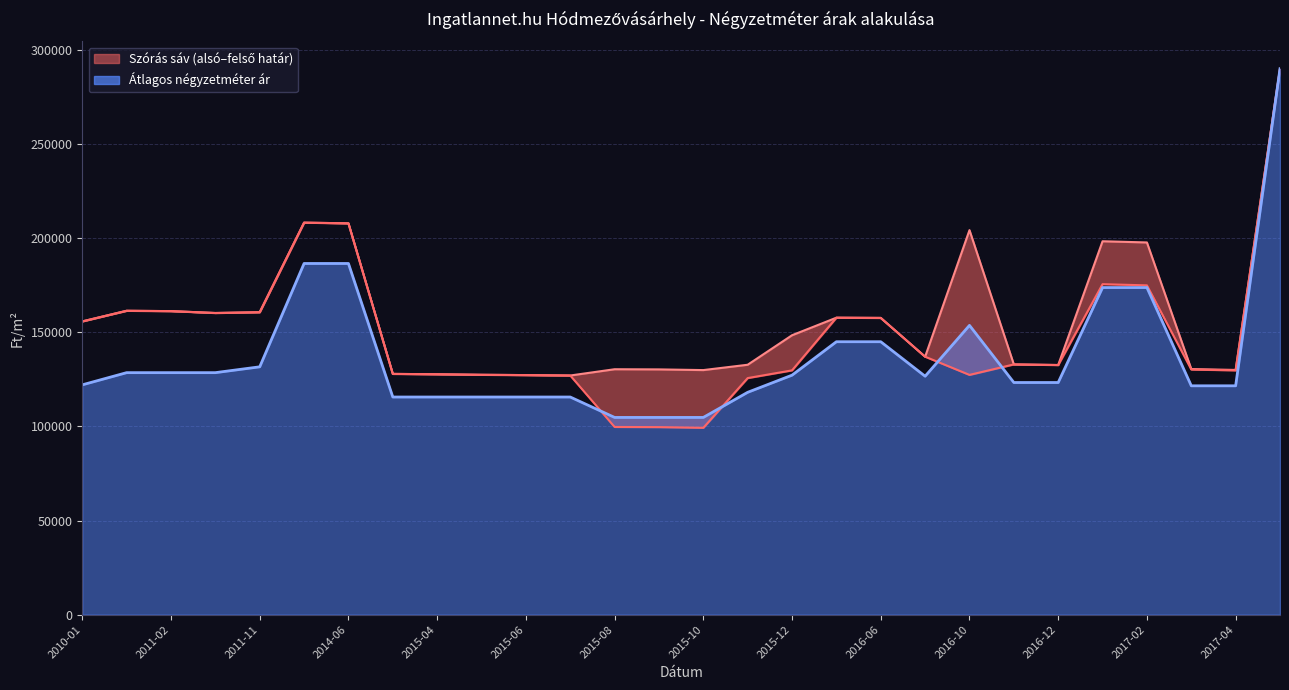

In Szórás alsó határ, how many points are higher than both neighbors (excluding endpoints)?

5